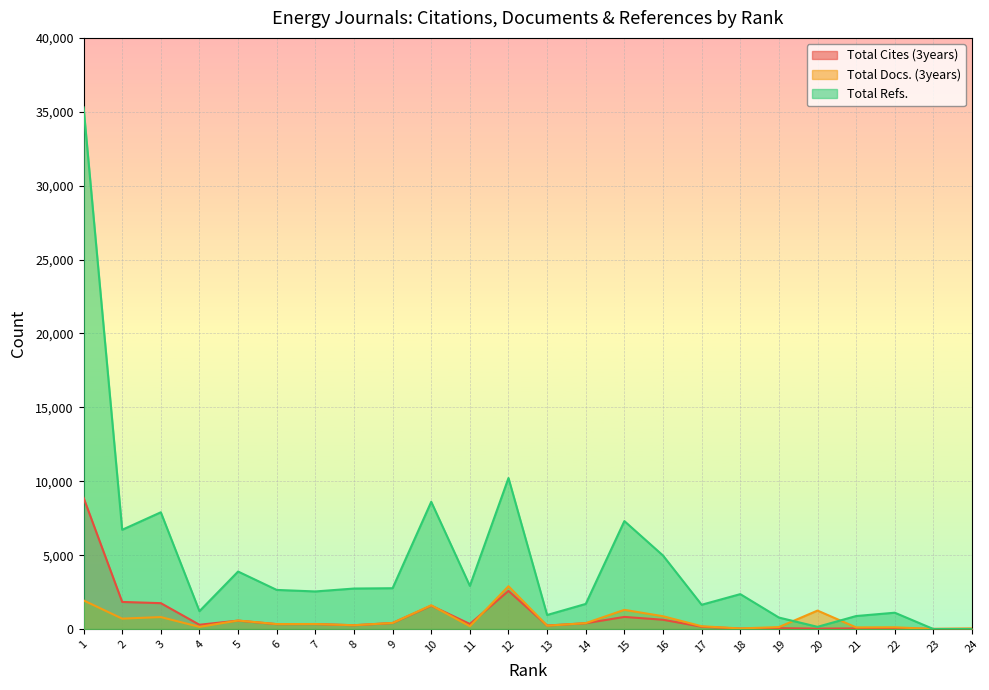

Reading left to right, transcribe all the data shown in this chart.

Total Cites (3years): 8884	1834	1751	290	569	331	338	256	409	1582	343	2578	236	394	820	629	156	30	58	28	44	38	7	15
Total Docs. (3years): 1937	704	810	147	576	335	340	258	411	1607	188	2899	227	399	1298	866	188	41	132	1249	110	118	7	34
Total Refs.: 35307	6716	7900	1208	3890	2647	2543	2740	2762	8610	2919	10218	950	1699	7305	4974	1642	2362	777	150	880	1105	0	0